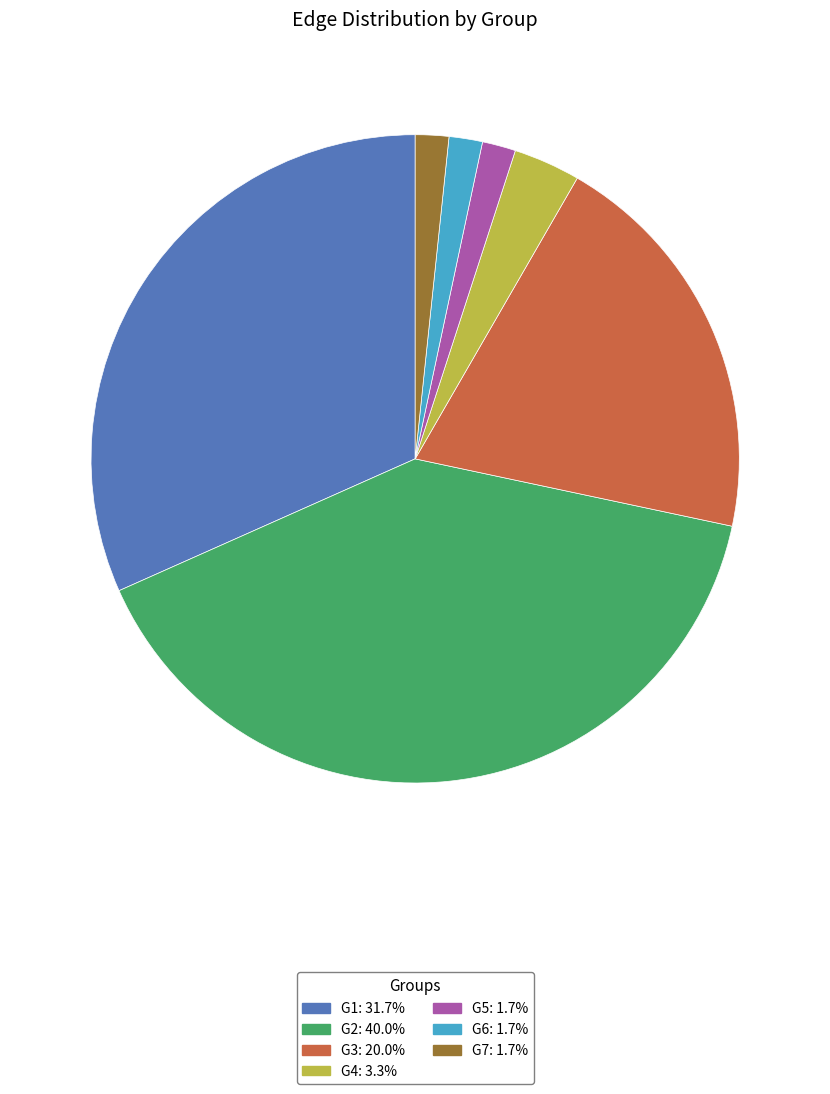

Is the sum of G5: 1.7% and G6: 1.7% greater than half?

No